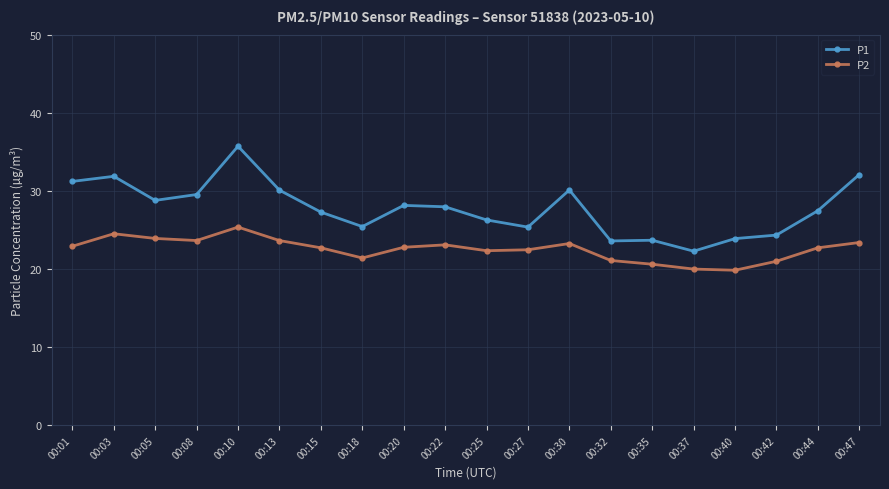

Is the value of P1 at 00:08 greater than the value of P2 at 00:10?

Yes